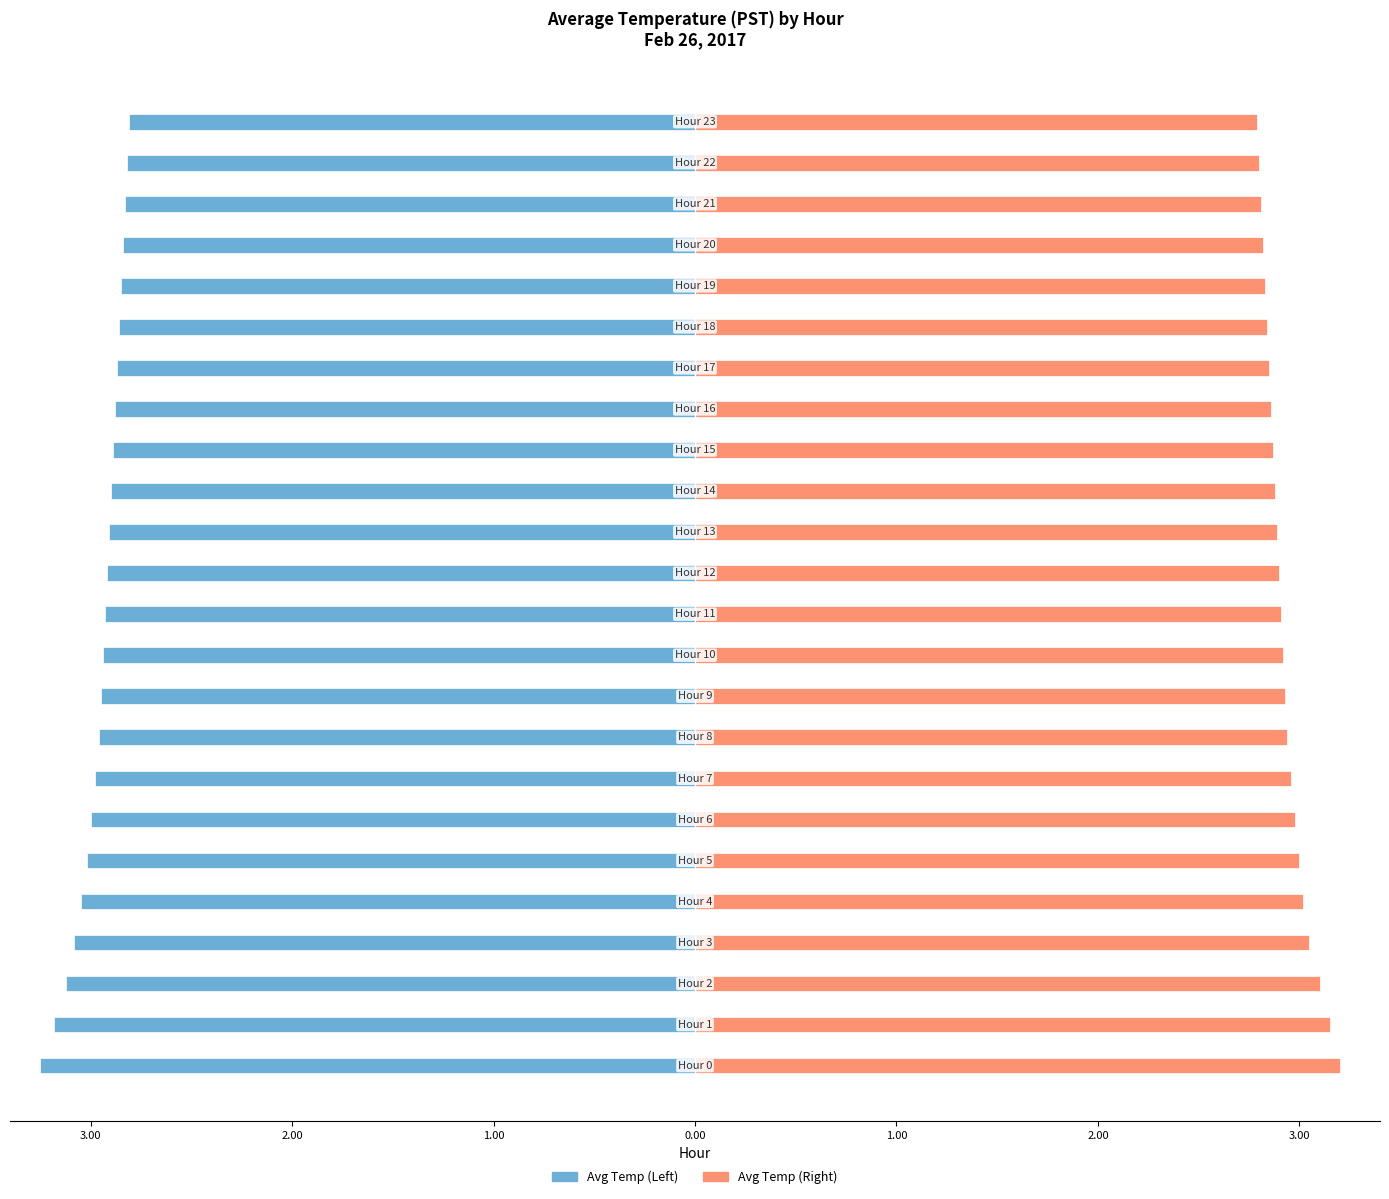

Does the chart contain stacked bars?

No